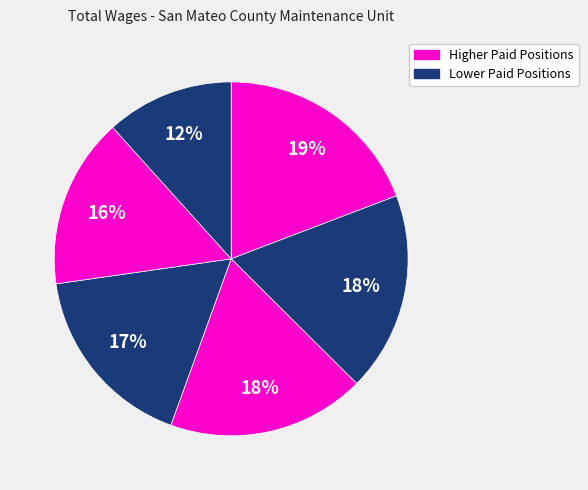

How many segments does this pie chart have?

6